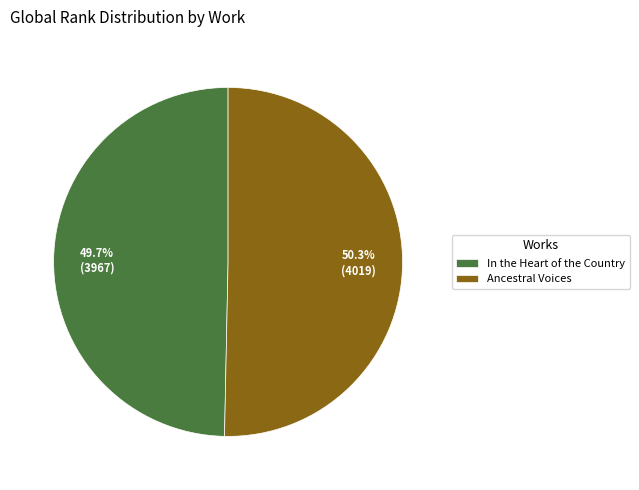

Is it true that Ancestral Voices is 50% of the pie?

True